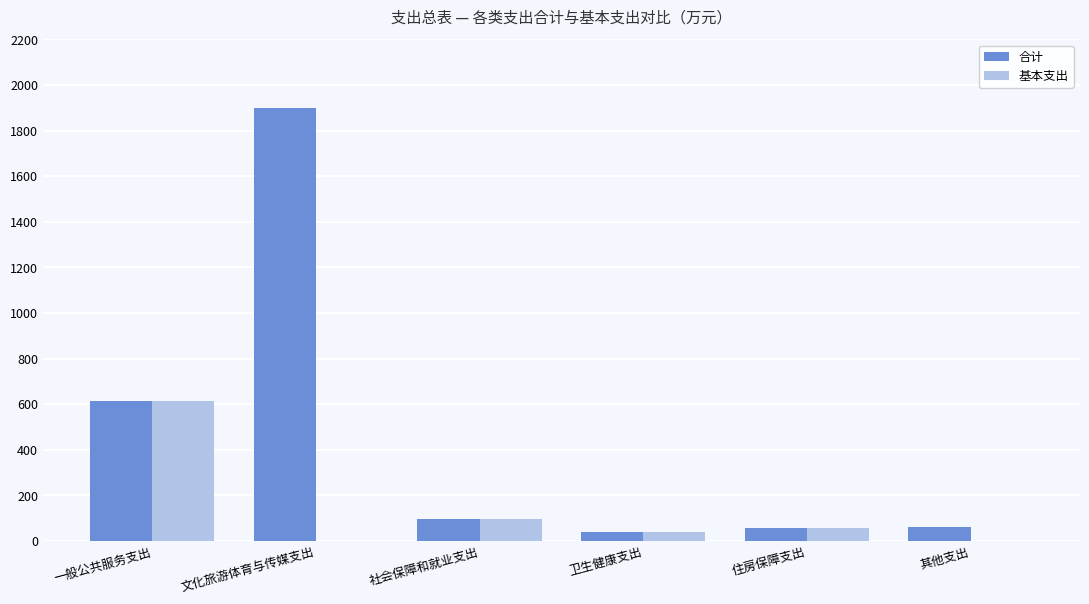

Is it true that 基本支出 equals 0.0 at 其他支出?

True